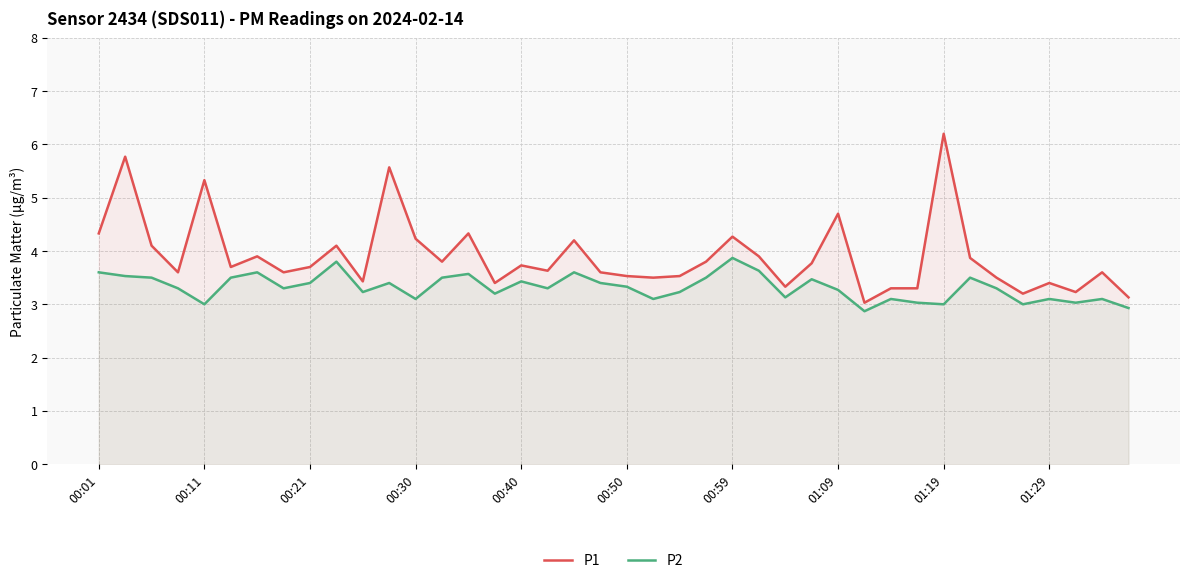

Which series changed the most between 15 and 33?

P1